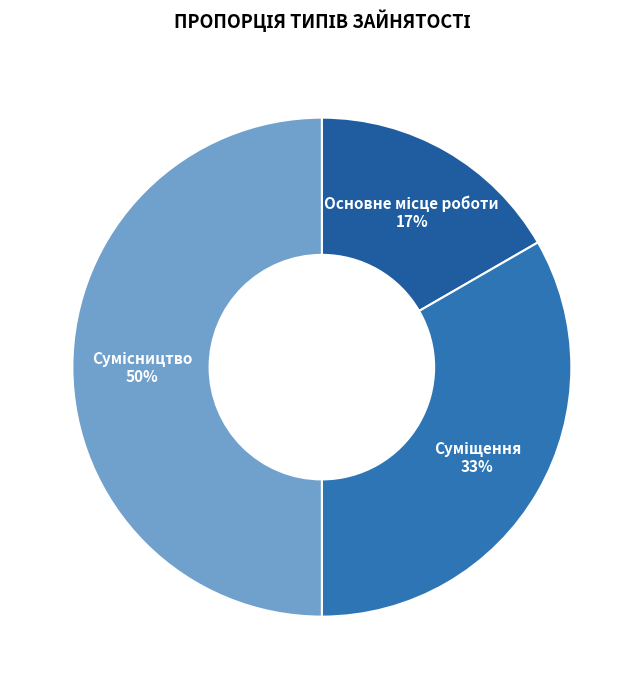

To the nearest percent, what is the average slice percentage?

33%